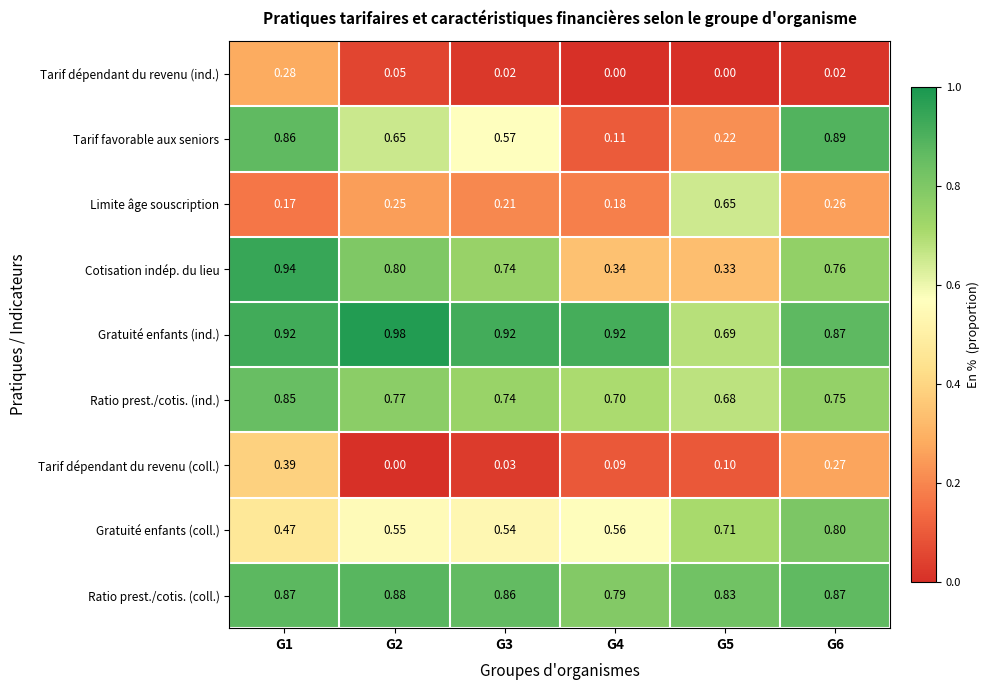

Which series has the largest total across all categories?

Gratuité enfants (ind.)